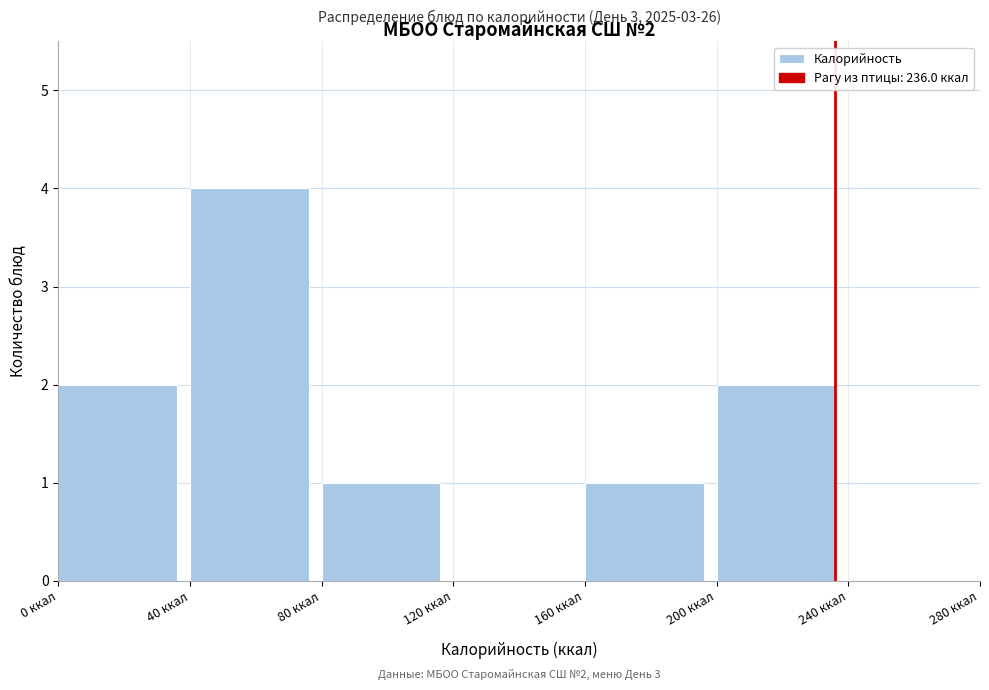

Which range on the x-axis has the tallest bar?

40 to 80